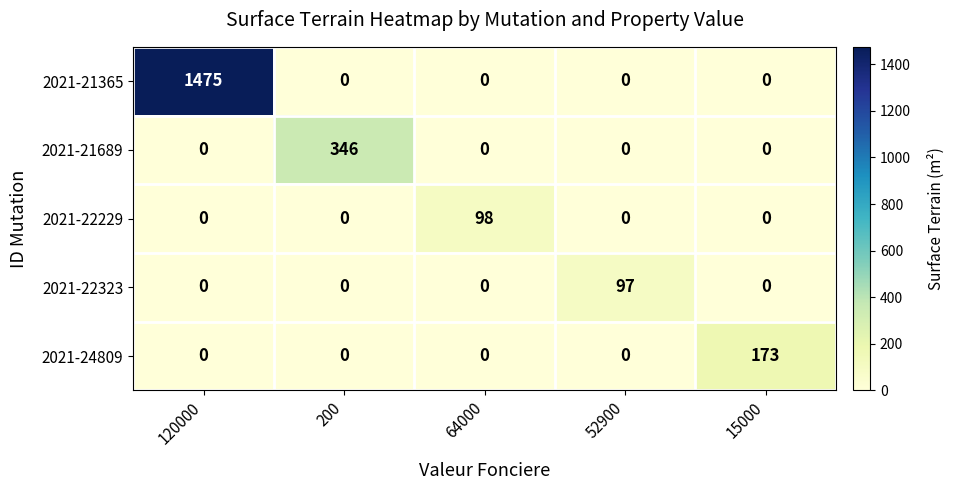

Reading left to right, transcribe all the data shown in this chart.

2021-21365: 120000=1475	200=0	64000=0	52900=0	15000=0
2021-21689: 120000=0	200=346	64000=0	52900=0	15000=0
2021-22229: 120000=0	200=0	64000=98	52900=0	15000=0
2021-22323: 120000=0	200=0	64000=0	52900=97	15000=0
2021-24809: 120000=0	200=0	64000=0	52900=0	15000=173